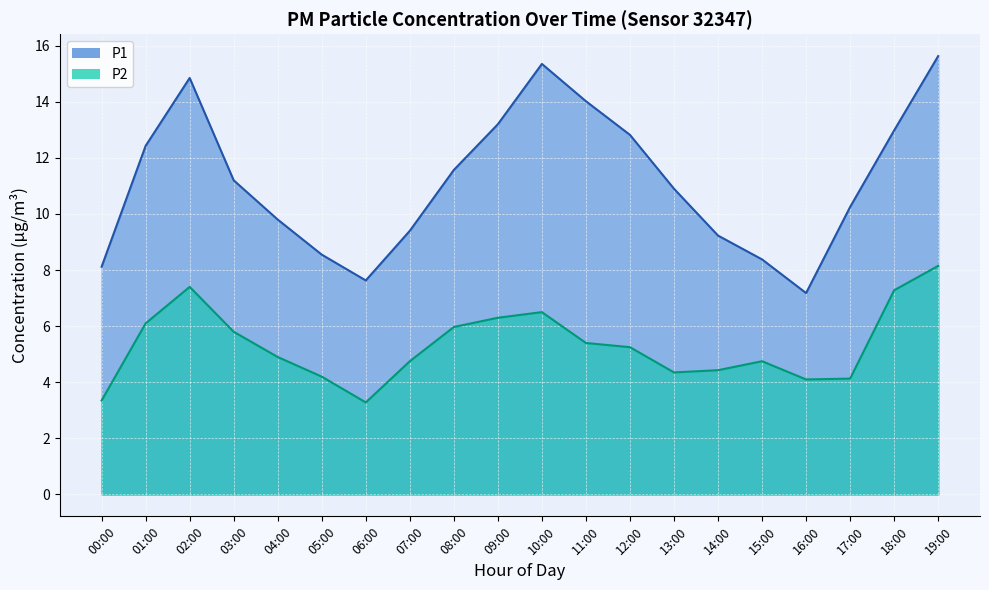

List the series in order of their peak value, lowest first.

P2, P1